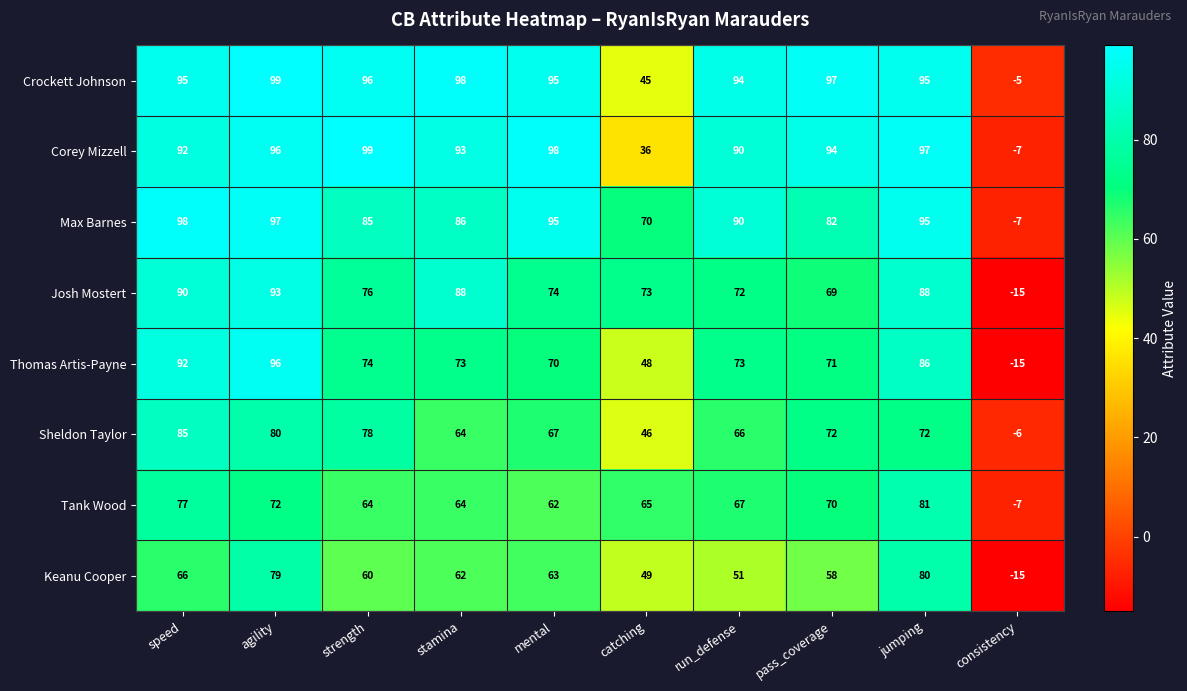

Which series changed the most between strength and run_defense?

Sheldon Taylor